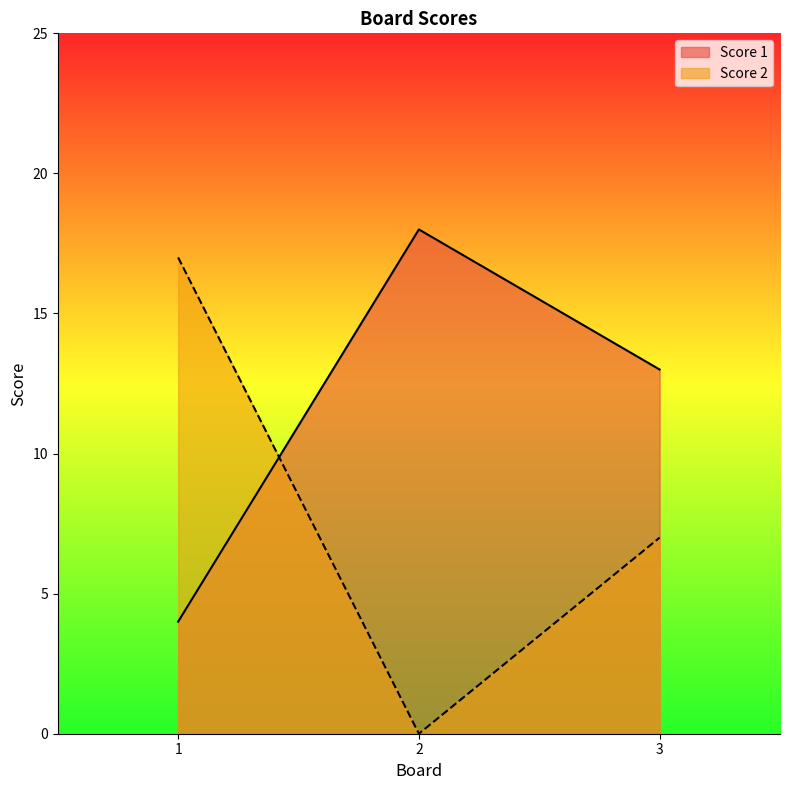

What is the spread (max minus min) of values at 1?

13